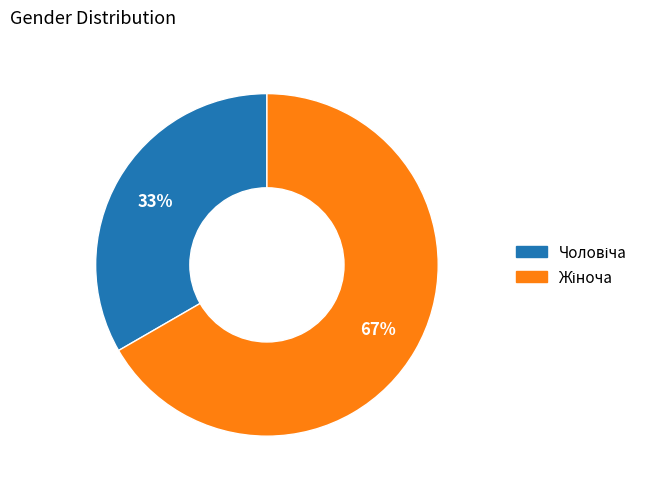

Does any single category account for the majority?

Yes